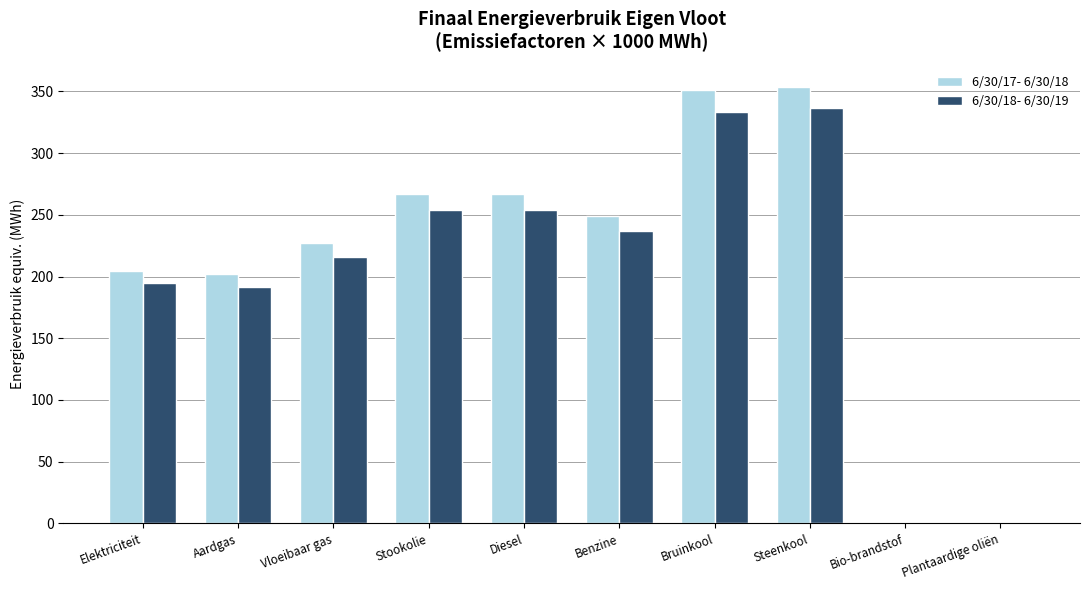

Is the value of 6/30/17- 6/30/18 at Aardgas greater than the value of 6/30/18- 6/30/19 at Steenkool?

No